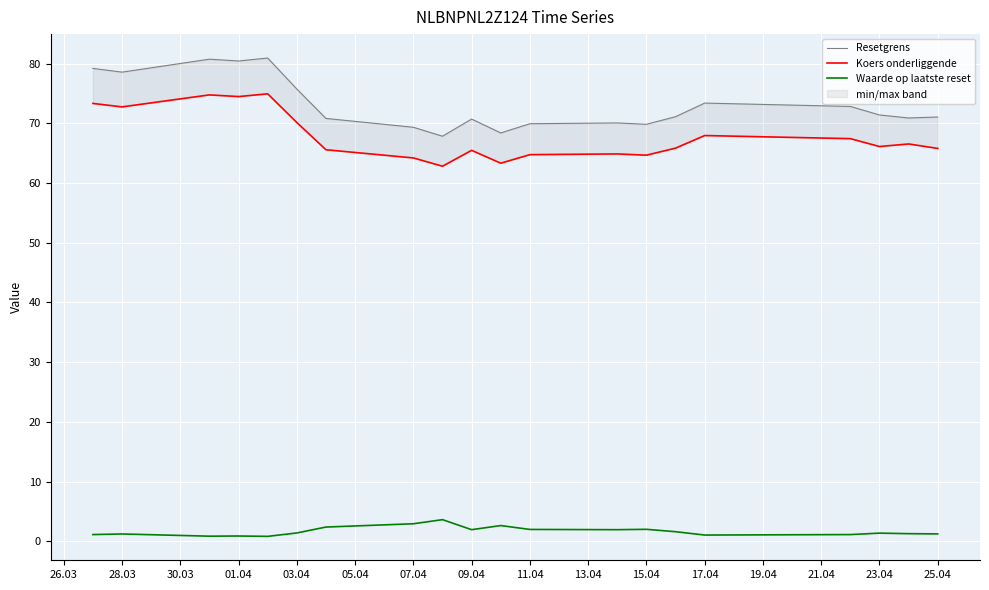

What is the average value of the Koers onderliggende series?

67.8